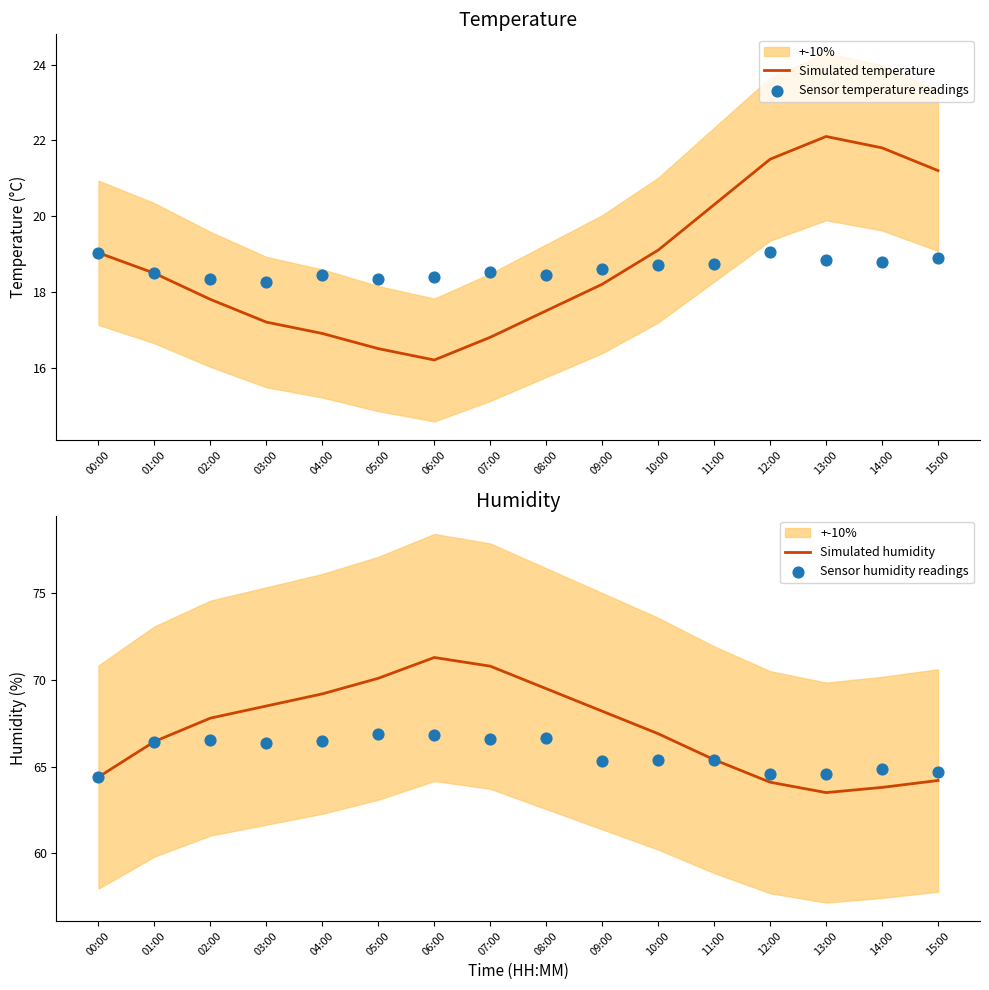

Which series contains the highest Y value?

Simulated humidity